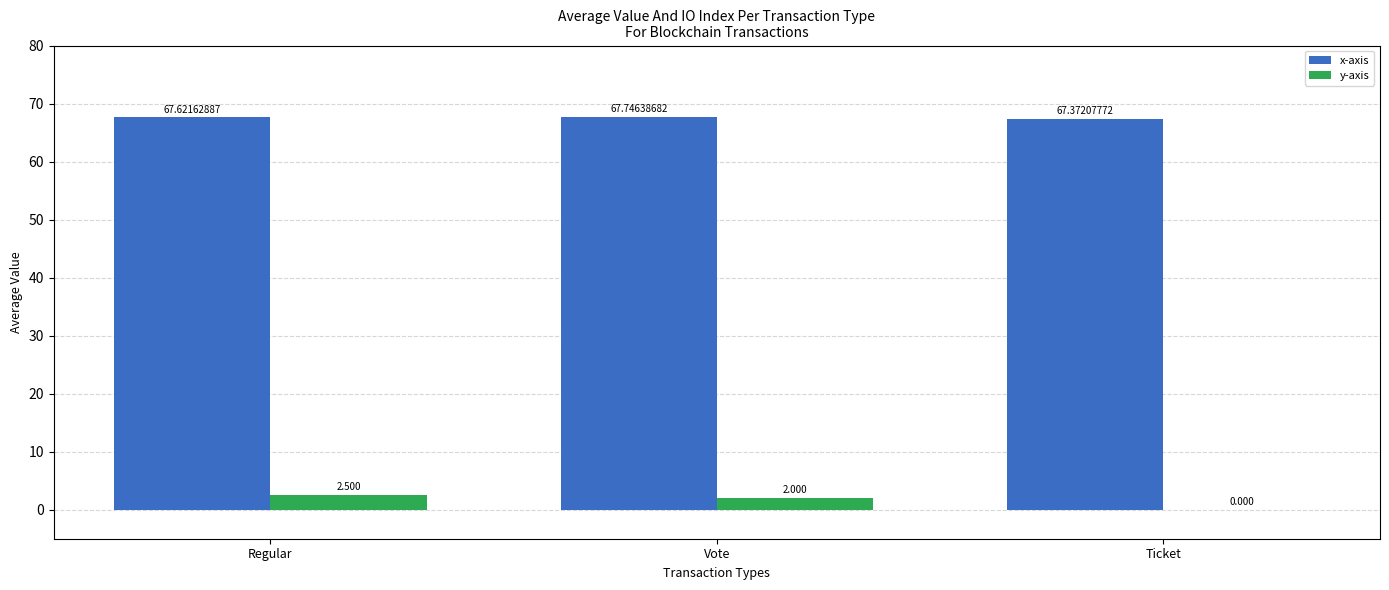

At which category is the sum across all series the highest?

Regular